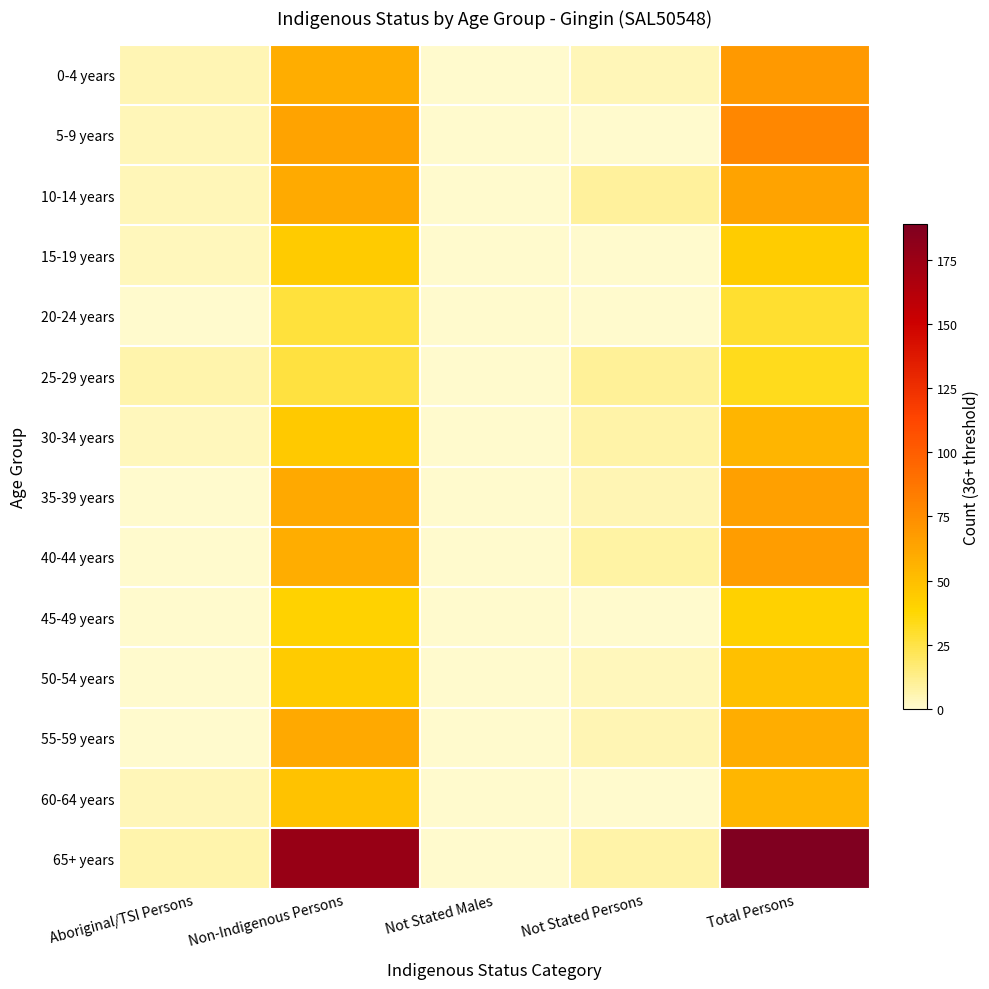

Rank the series at Aboriginal/TSI Persons from lowest to highest value.

20-24 years, 35-39 years, 40-44 years, 45-49 years, 50-54 years, 55-59 years, 15-19 years, 30-34 years, 5-9 years, 10-14 years, 60-64 years, 0-4 years, 25-29 years, 65+ years